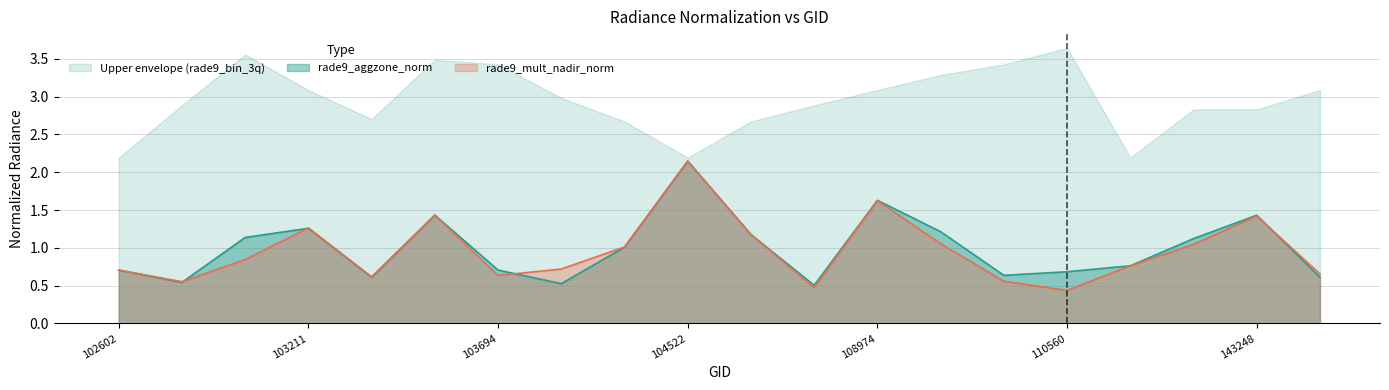

How many data points does each series have?

20